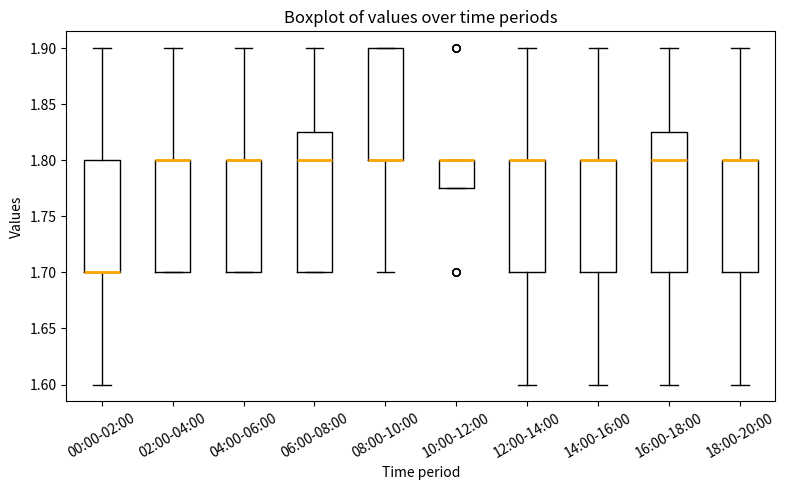

Reading left to right, transcribe this box plot: for each box, give where its median line is, the range the box spans, and where its two whiskers end, as read against the y-axis. The values are not printed on the chart, so give them approximately, as read against the axis.

00:00-02:00: median 1.700 (drawn on the box's lower edge), box 1.700 to 1.800, whiskers 1.600 to 1.900
02:00-04:00: median 1.800 (drawn on the box's upper edge), box 1.700 to 1.800, whiskers 1.700 to 1.900
04:00-06:00: median 1.800 (drawn on the box's upper edge), box 1.700 to 1.800, whiskers 1.700 to 1.900
06:00-08:00: median 1.800, box 1.700 to 1.825, whiskers 1.700 to 1.900
08:00-10:00: median 1.800 (drawn on the box's lower edge), box 1.800 to 1.900, whiskers 1.700 to 1.900
10:00-12:00: median 1.800 (drawn on the box's upper edge), box 1.775 to 1.800, whiskers 1.775 to 1.800
12:00-14:00: median 1.800 (drawn on the box's upper edge), box 1.700 to 1.800, whiskers 1.600 to 1.900
14:00-16:00: median 1.800 (drawn on the box's upper edge), box 1.700 to 1.800, whiskers 1.600 to 1.900
16:00-18:00: median 1.800, box 1.700 to 1.825, whiskers 1.600 to 1.900
18:00-20:00: median 1.800 (drawn on the box's upper edge), box 1.700 to 1.800, whiskers 1.600 to 1.900